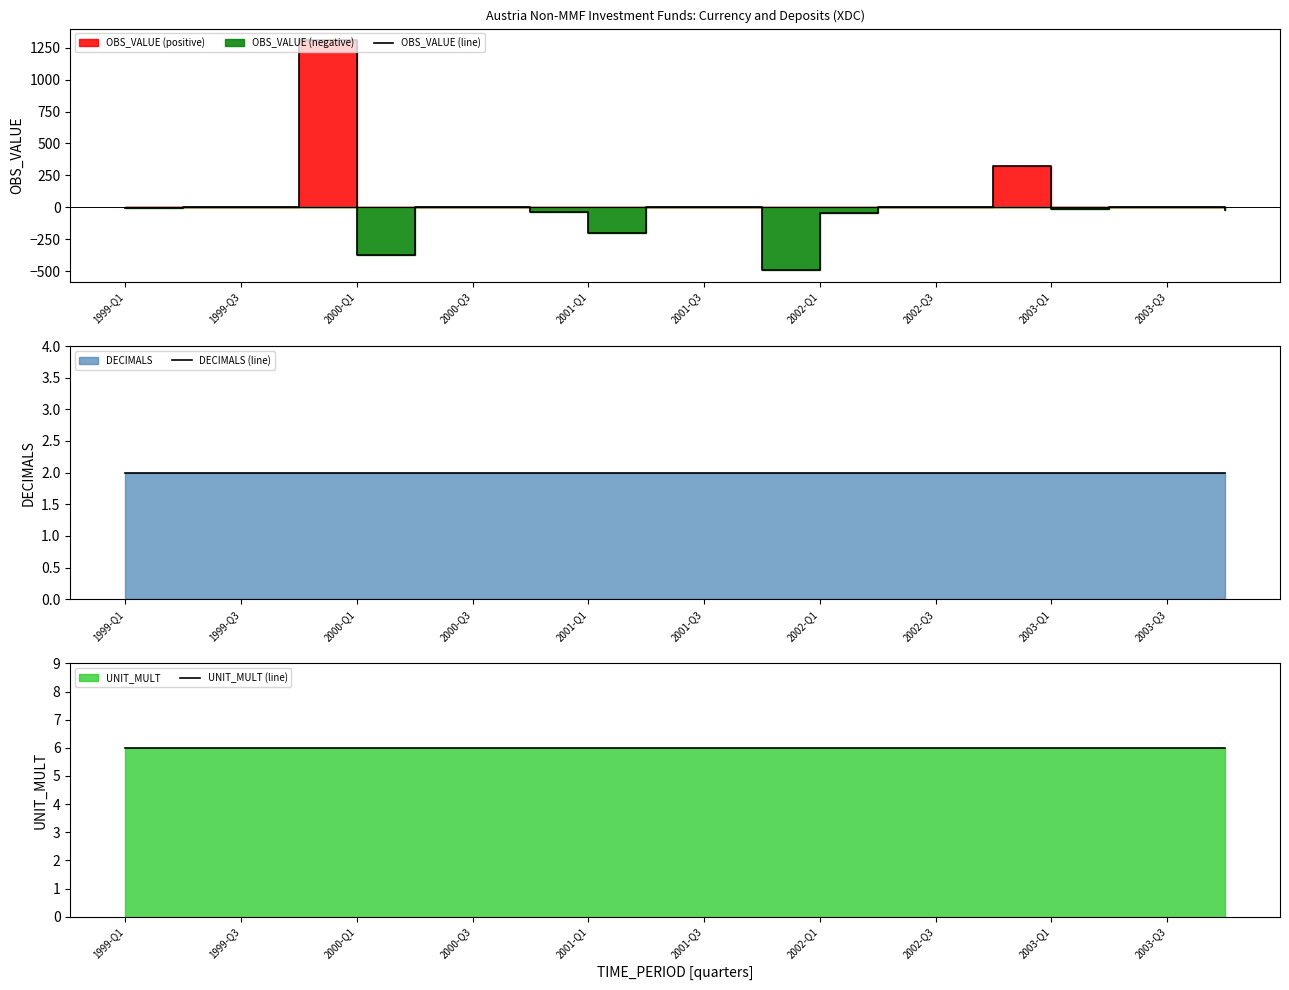

The DECIMALS (line) series shows 1 at 1999-Q1. True or false?

False